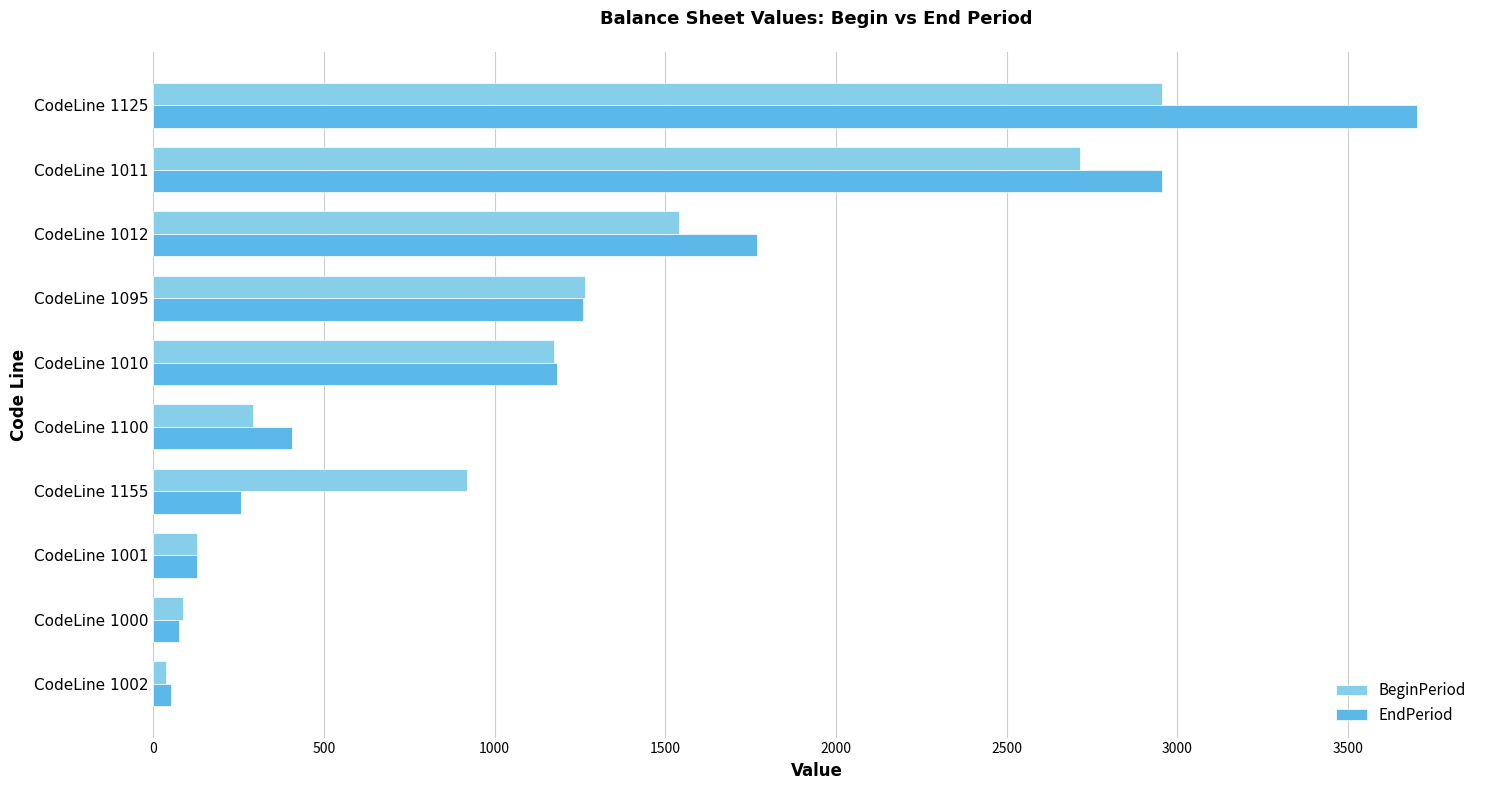

What is the minimum value shown in the chart?

39